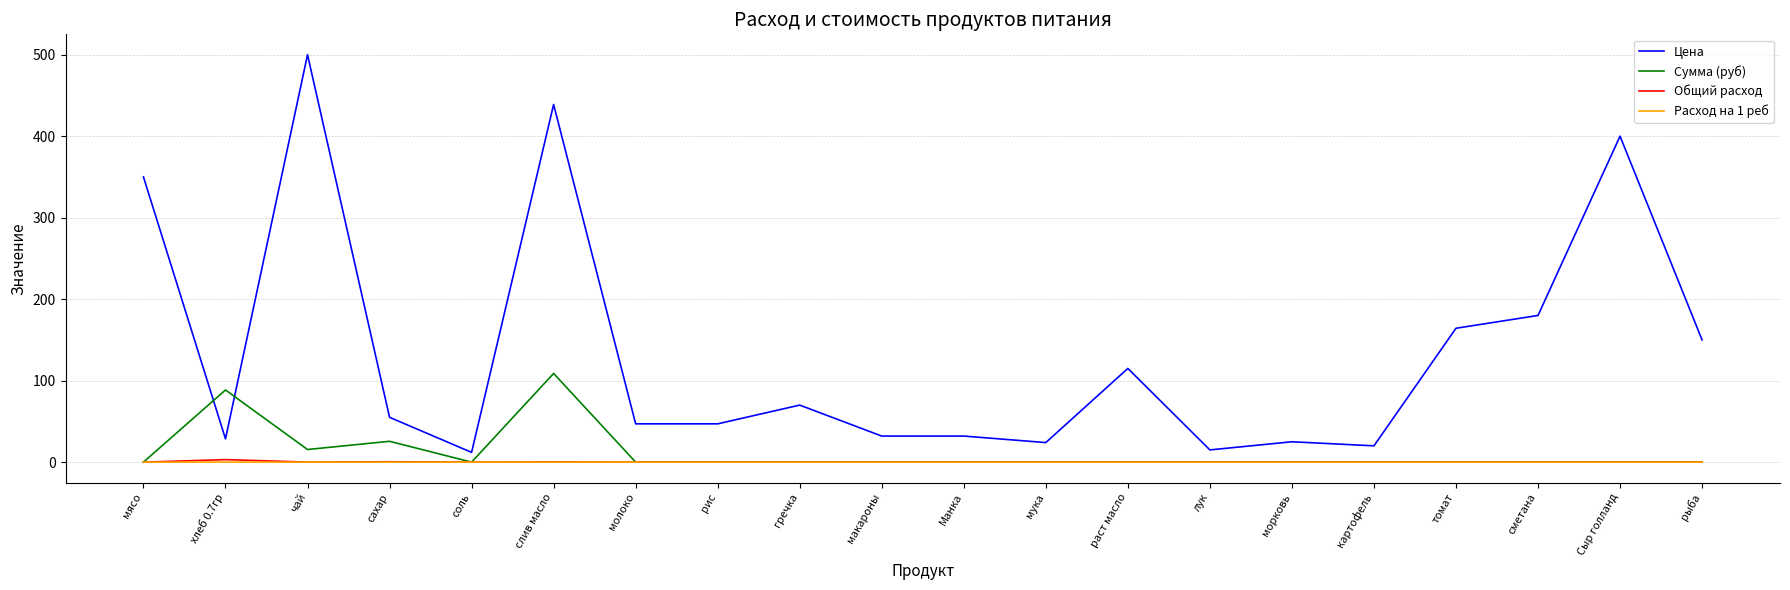

Which series has the largest range (max minus min)?

Цена